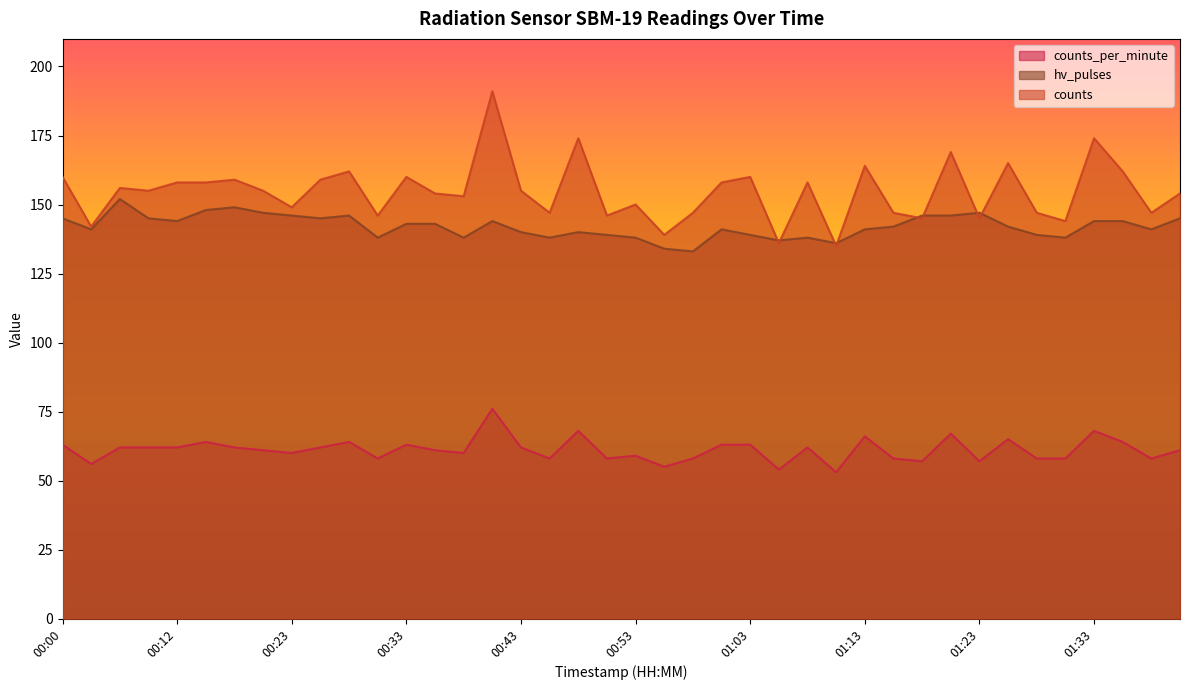

How many data points in hv_pulses are above 142?

19